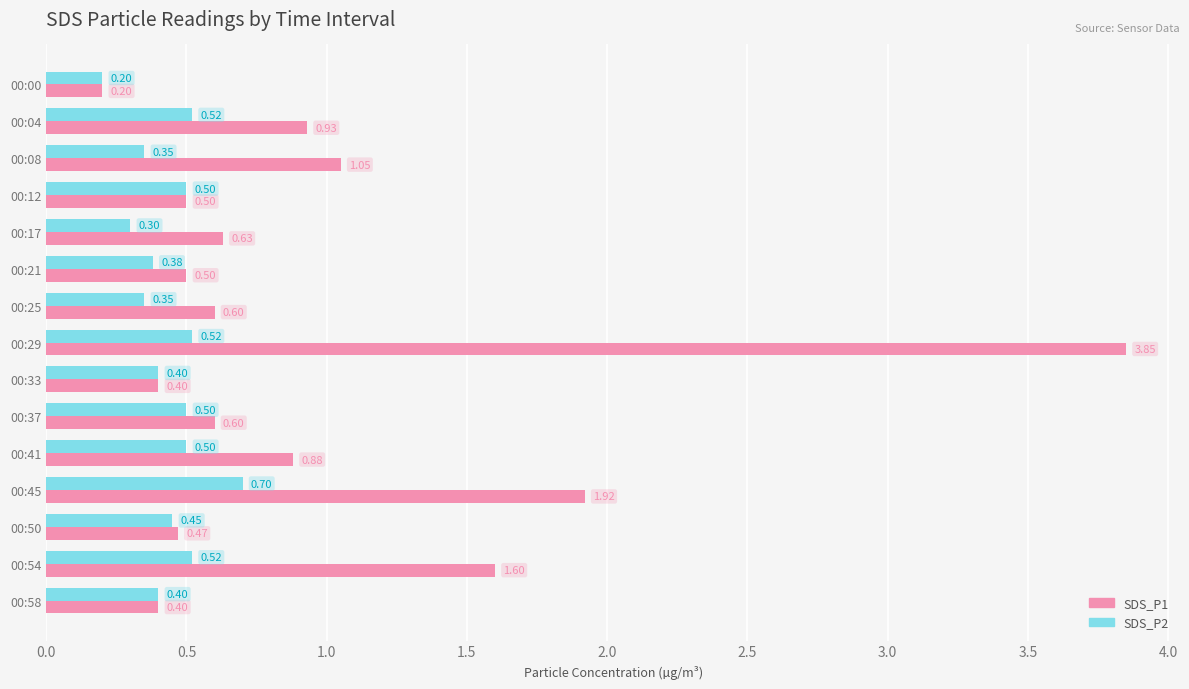

Which series has the widest spread of values?

SDS_P1